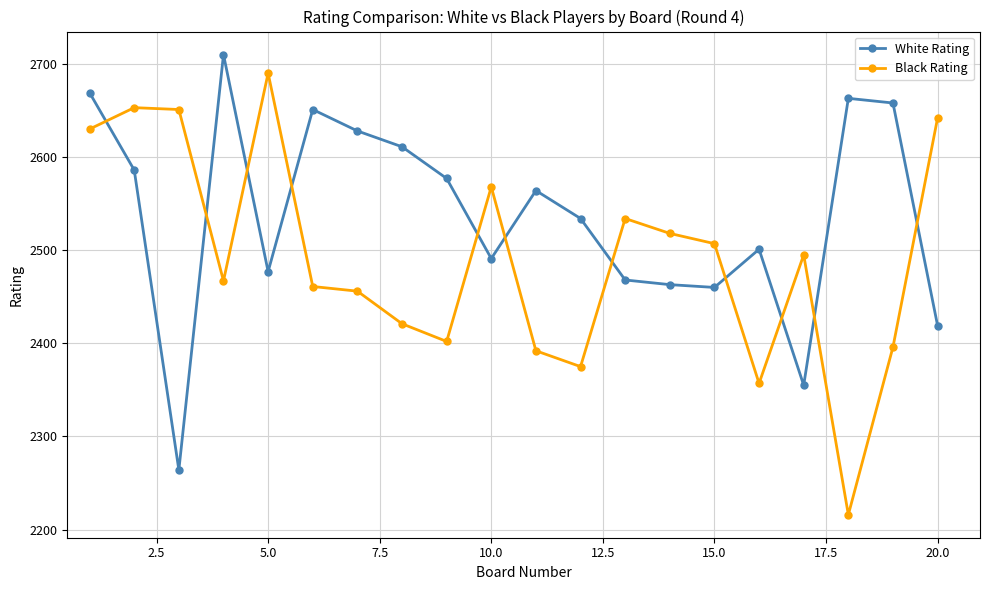

True or false: Black Rating and White Rating intersect in this chart.

True